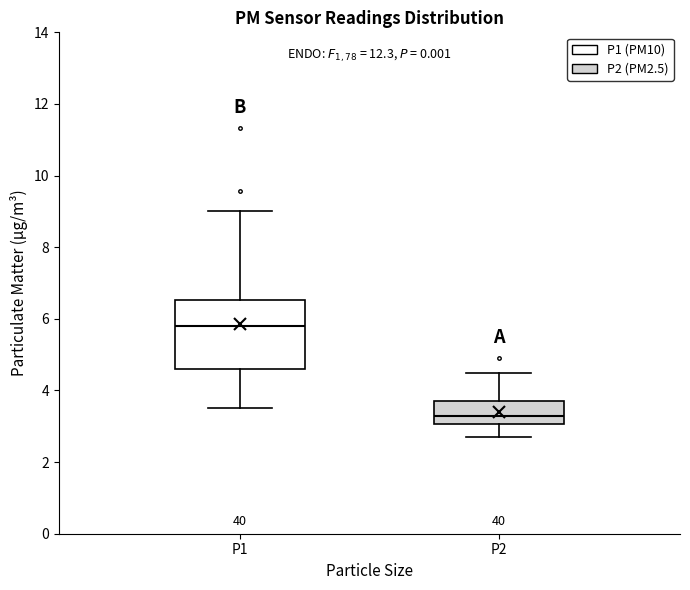

Where does the lower whisker of the box for P2 end on the y-axis? The values are not printed on the chart, so give them approximately, as read against the axis.

2.8